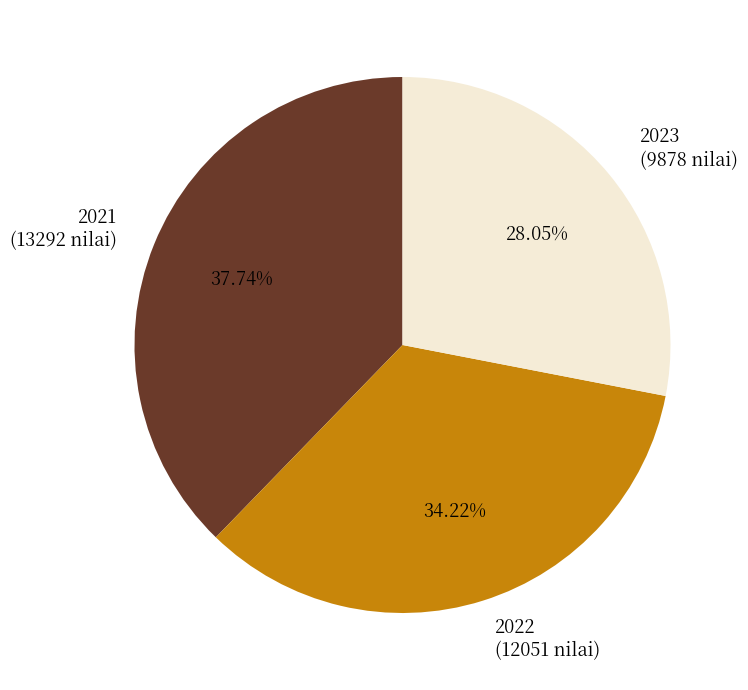

To the nearest percent, what percentage of the pie is 2021?

38%